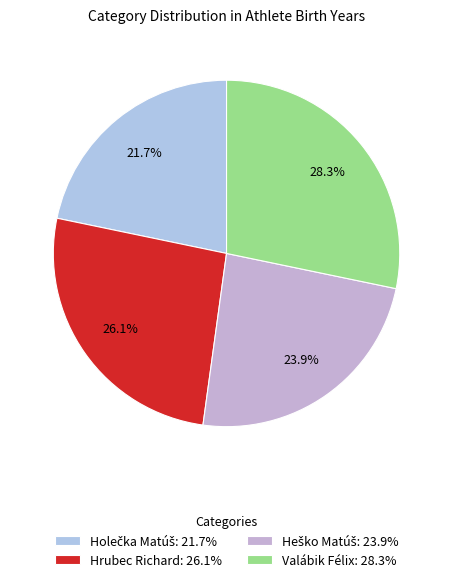

Is Holečka Matúš the majority of the pie?

No